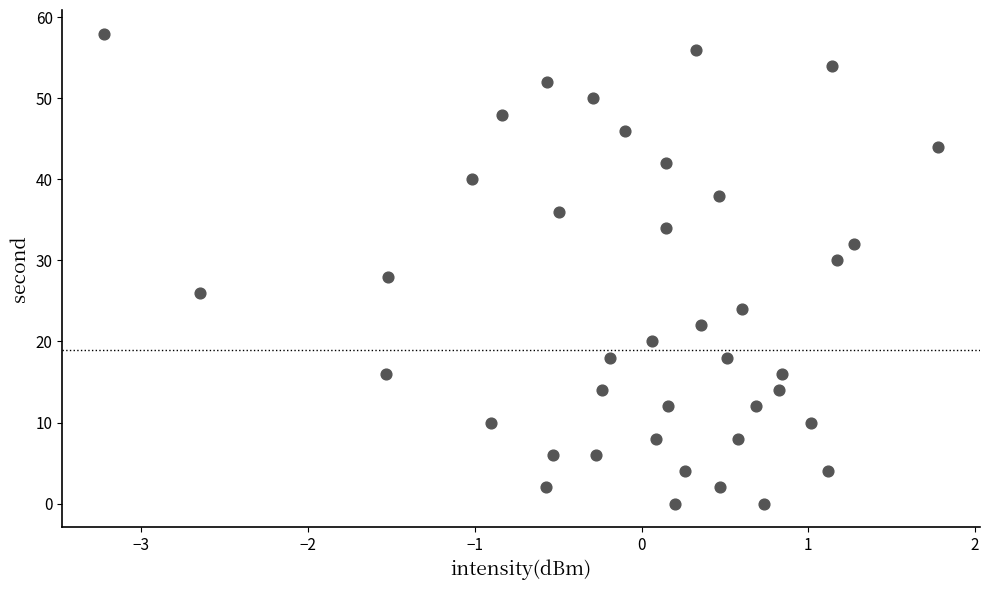

Count the number of points in this scatter plot.

40